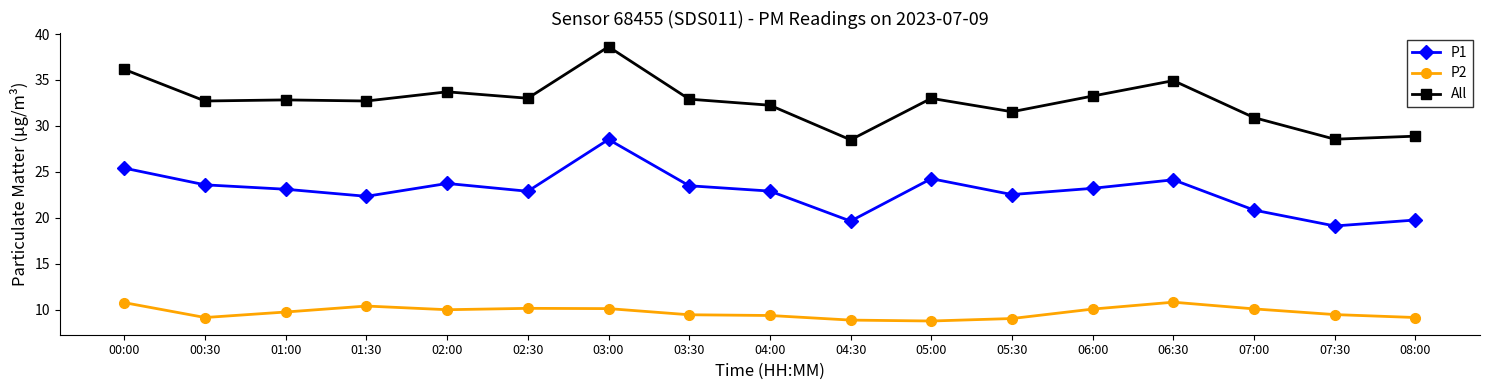

At which label does P1 reach its peak?

03:00